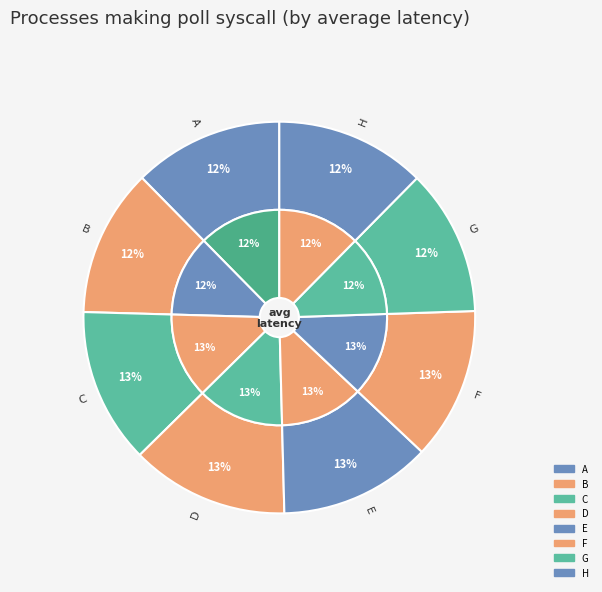

True or false: G accounts for 12% of the total.

True